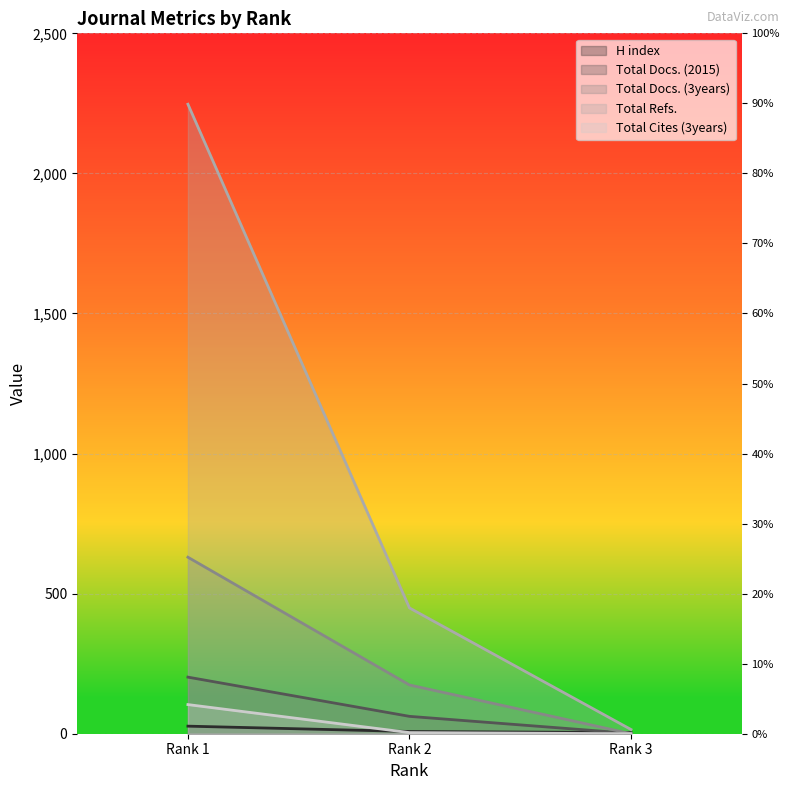

At 3, list the series in order from smallest to largest.

Total Docs. (3years), Total Cites (3years), Total Docs. (2015), H index, Total Refs.